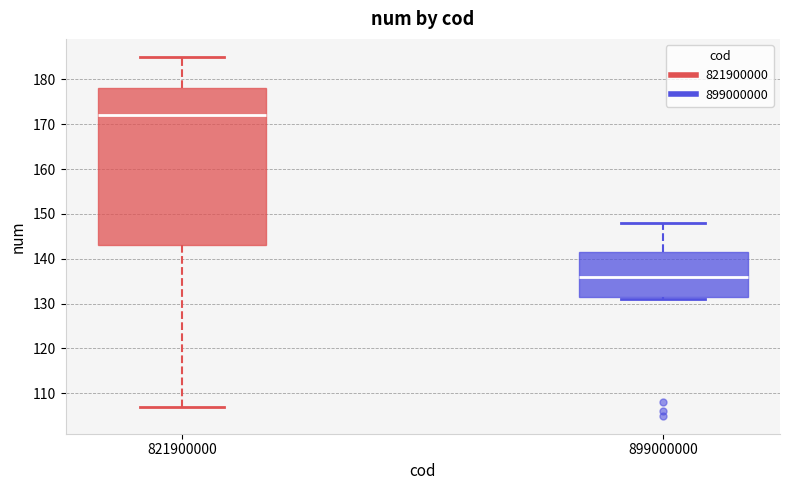

Which box is the tallest, from its lower edge to its upper edge?

821900000